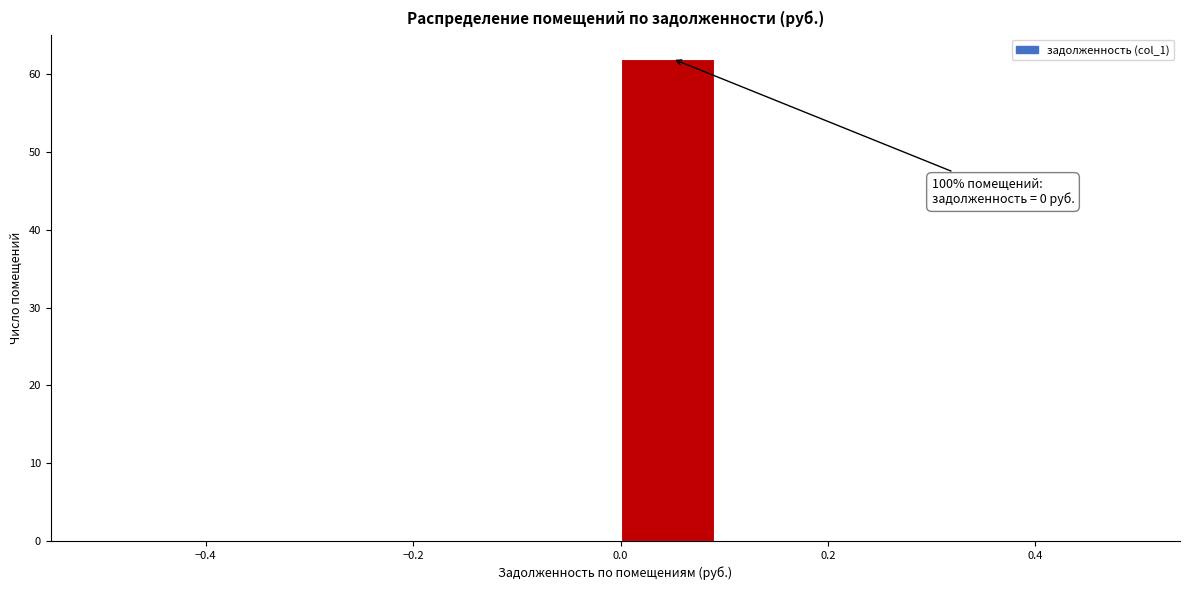

Over which range of the x-axis is the bar tallest?

0.0 to 0.1